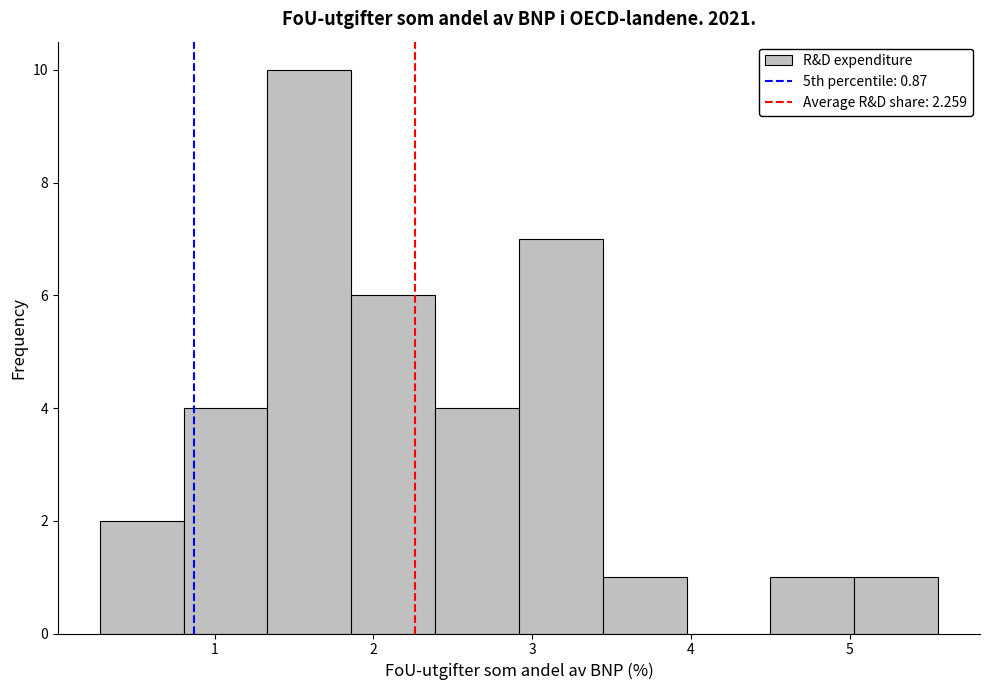

How tall is the bar that spans 2.9 to 3.4 on the x-axis? Neither the bar edges nor the heights are printed on the chart, so give them approximately, as read against the axes.

7